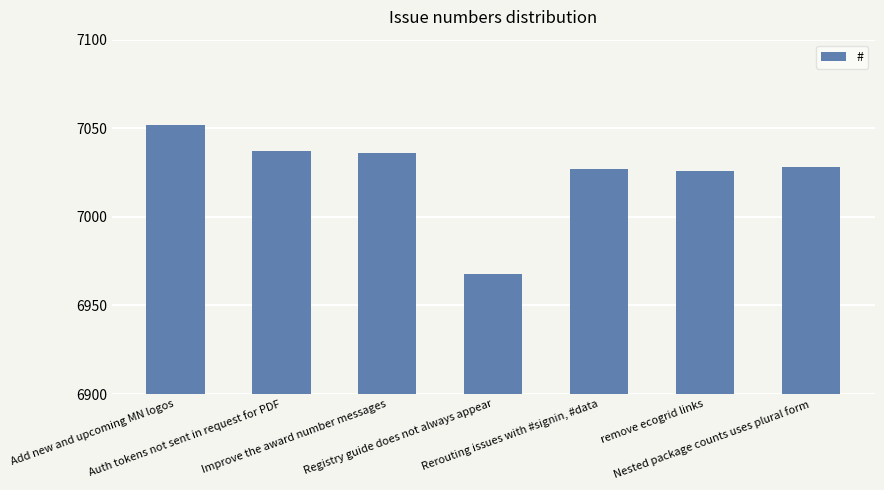

Reading left to right, list all the values displayed in this chart.

7052	7037	7036	6968	7027	7026	7028